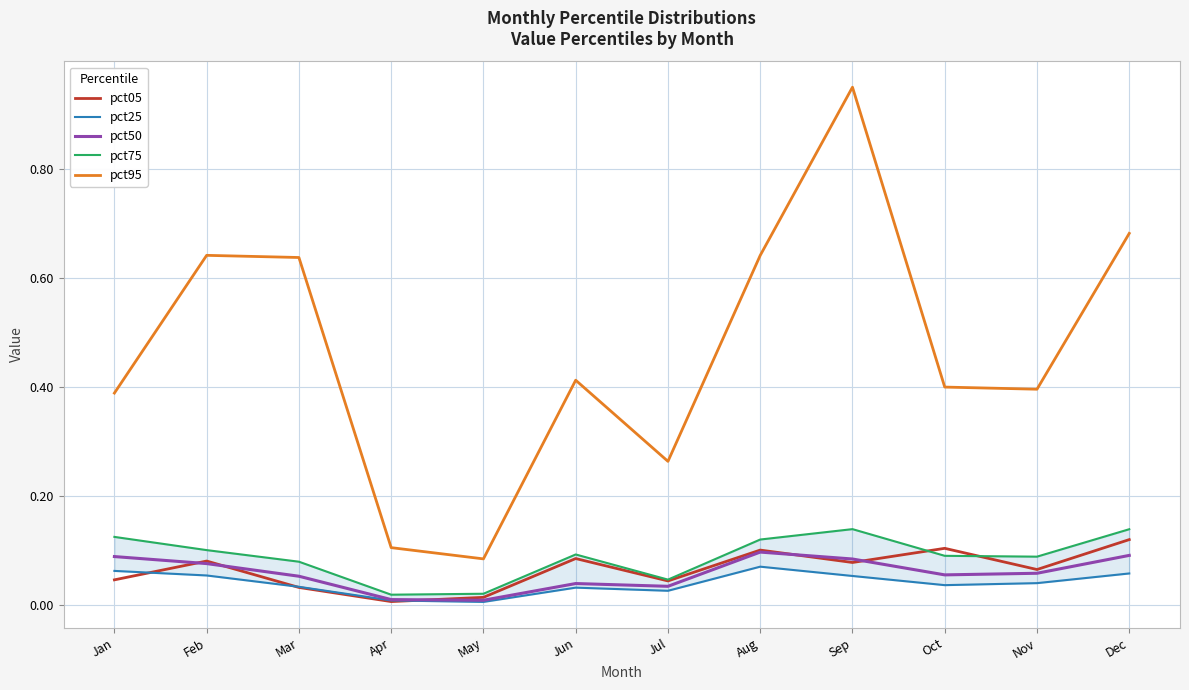

Which series has the largest range (max minus min)?

pct95